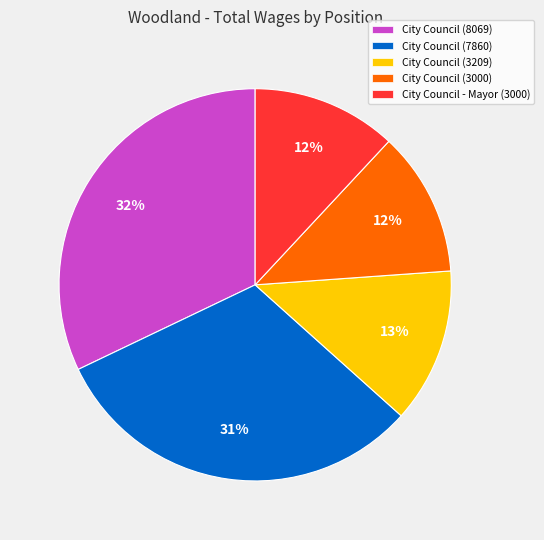

The City Council - Mayor (3000) slice represents 12% of the pie. True or false?

True